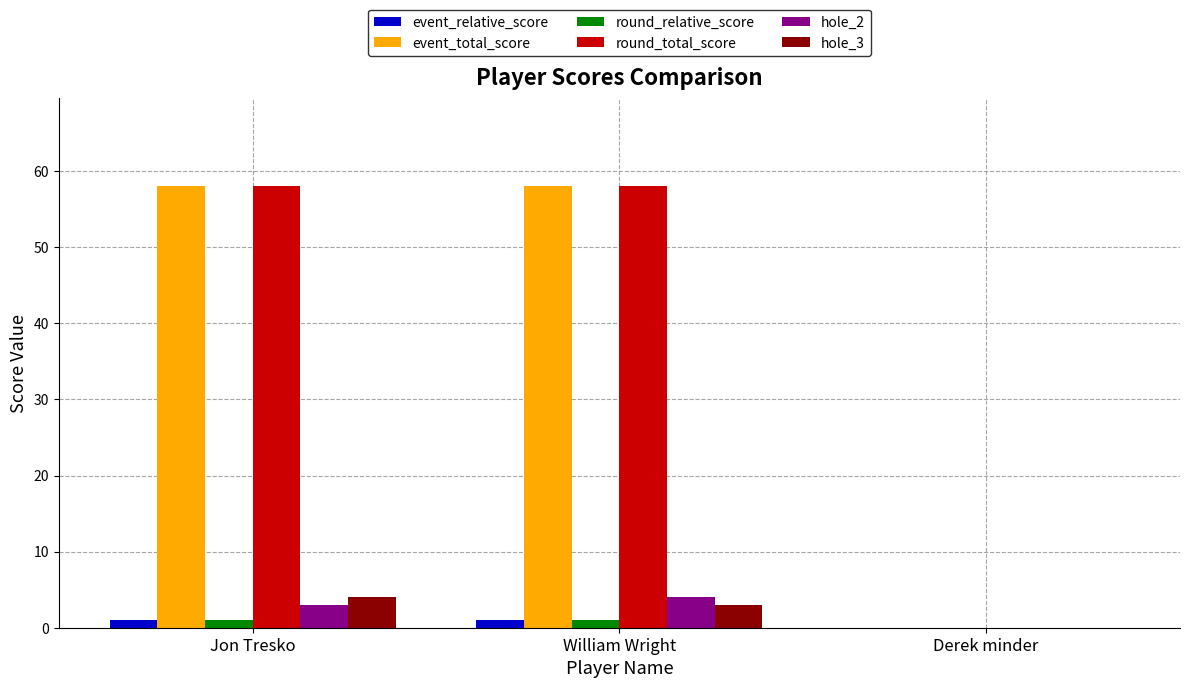

How many positive values does the event_total_score series have?

2